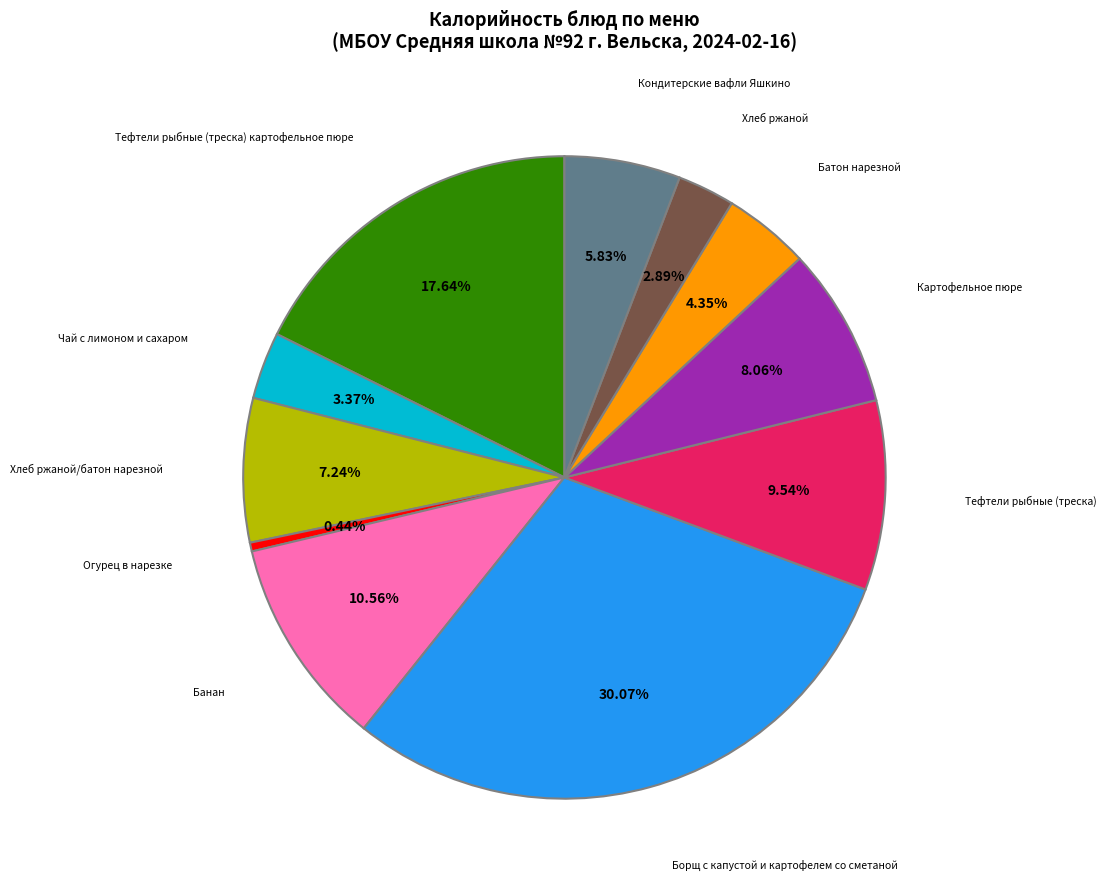

Is there a majority slice in this chart?

No